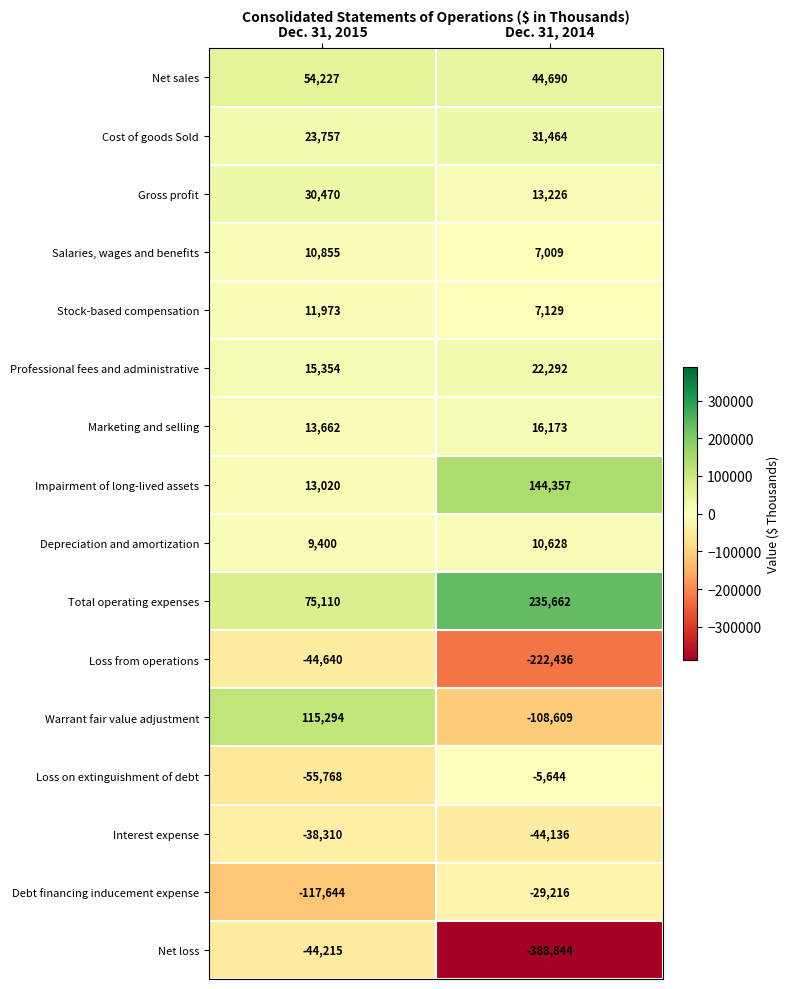

What is the total value across all series at Dec. 31, 2015?

72545